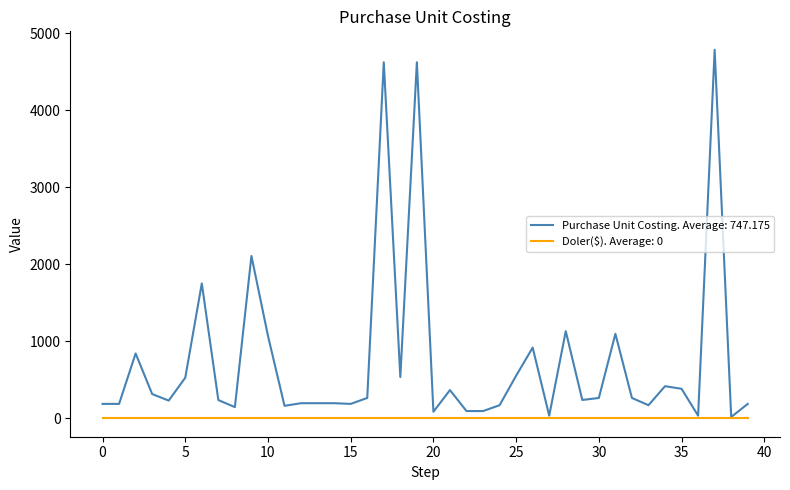

How many lines are shown in the chart?

2